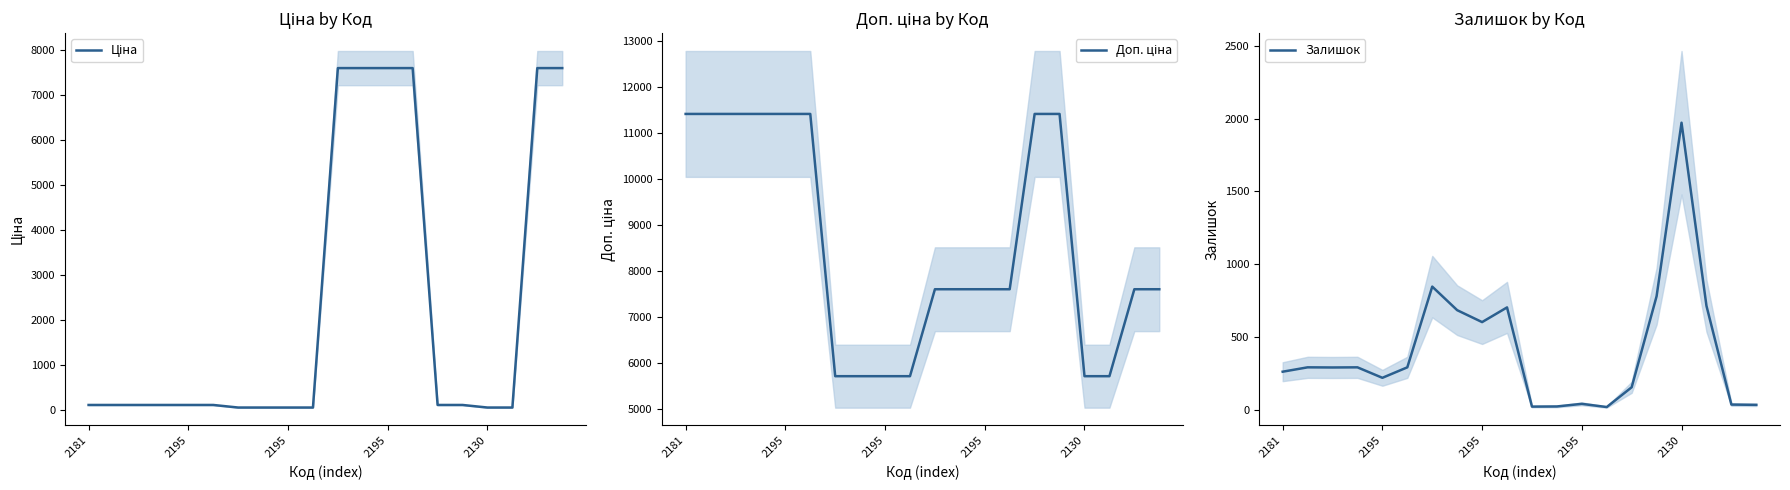

What is the sum of the Ціна values at 2195 and 2195?

228.2